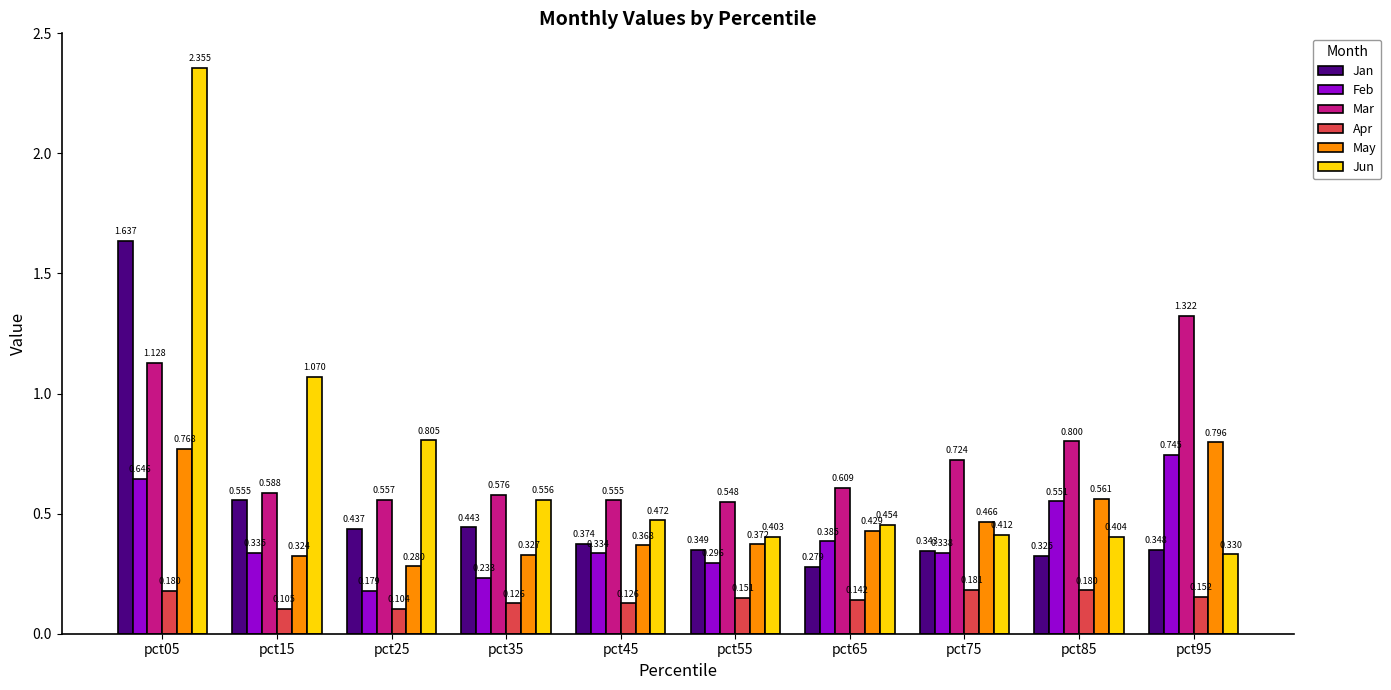

Which series has the largest total across all categories?

Mar